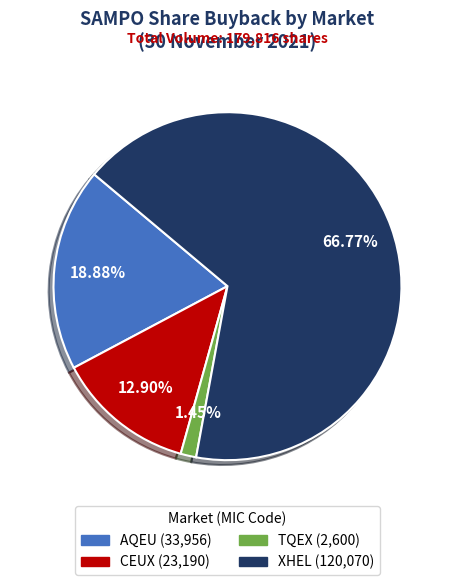

Count the number of slices in the pie.

4